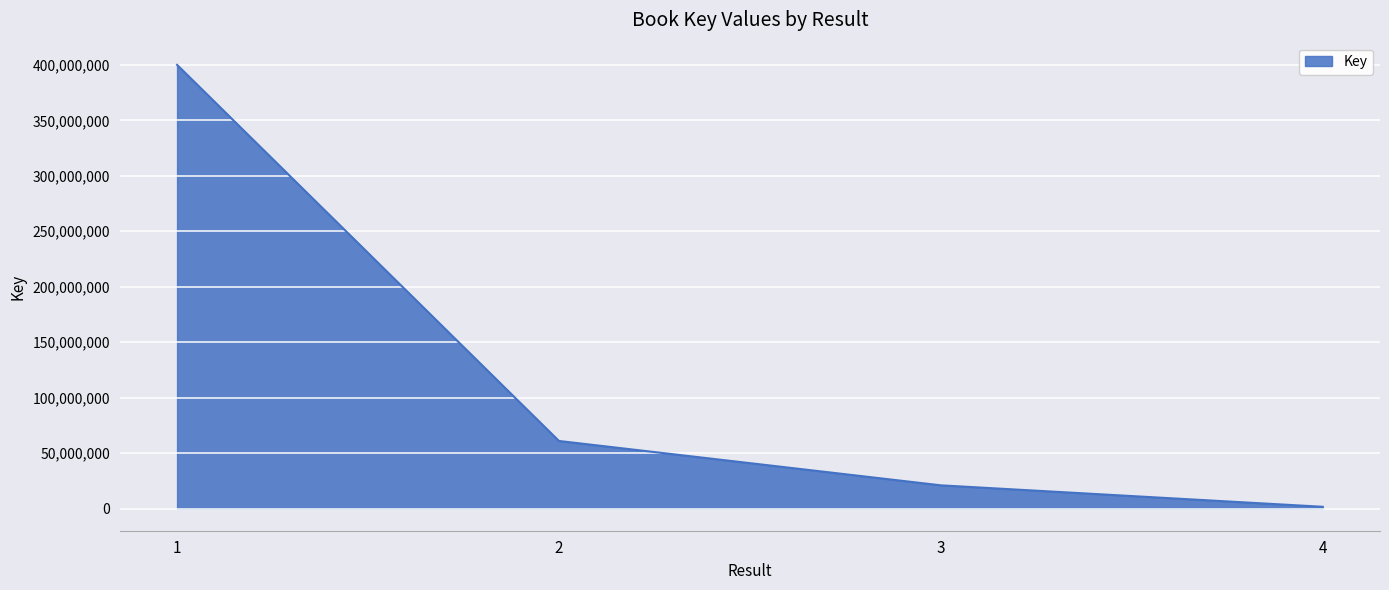

List the labels in order of value, smallest first.

4, 3, 2, 1